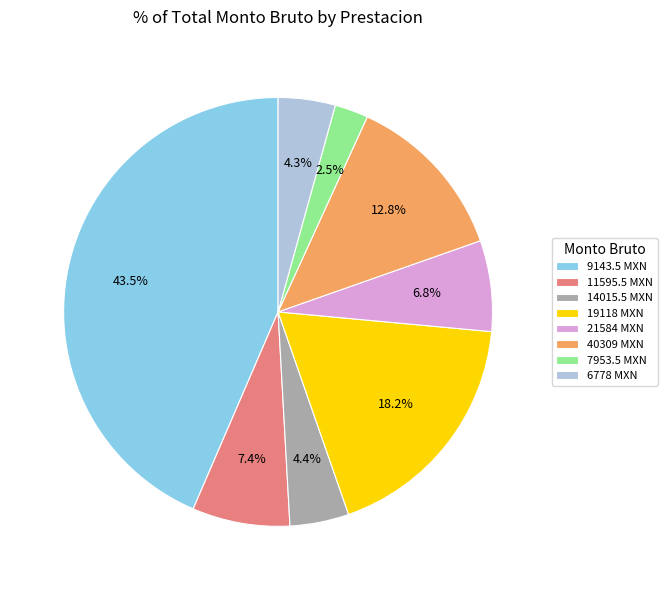

Approximately how many times larger is the value at 19118 MXN compared to 14015.5 MXN?

4.1